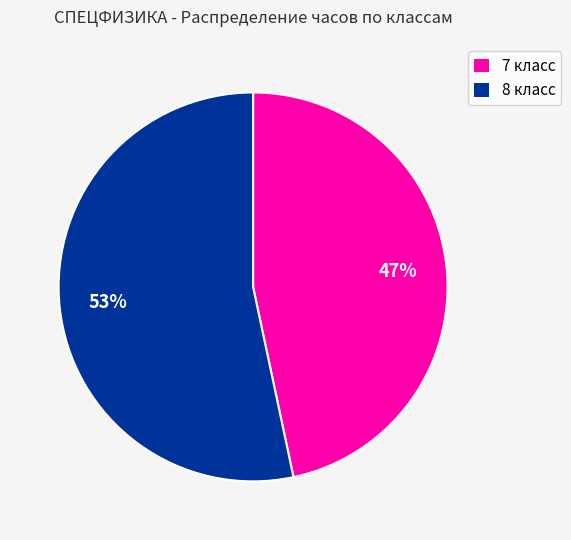

Which slice represents more than half of the pie?

8 класс